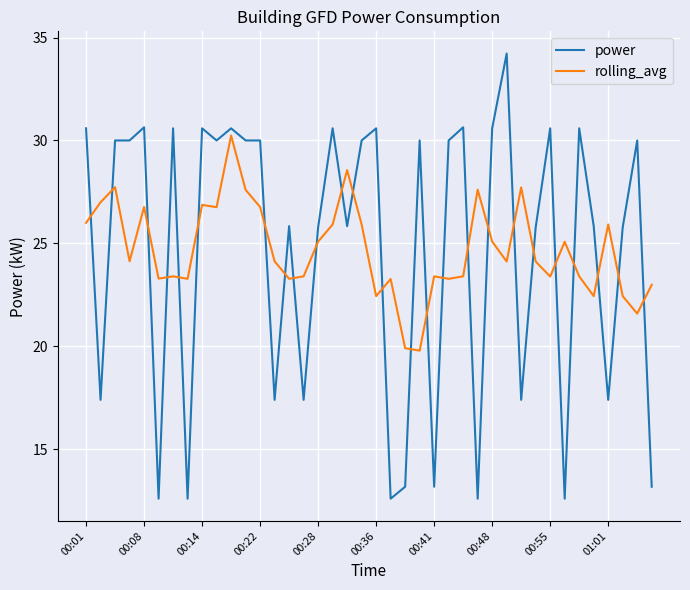

Rank the series by their maximum value, from lowest to highest.

rolling_avg, power